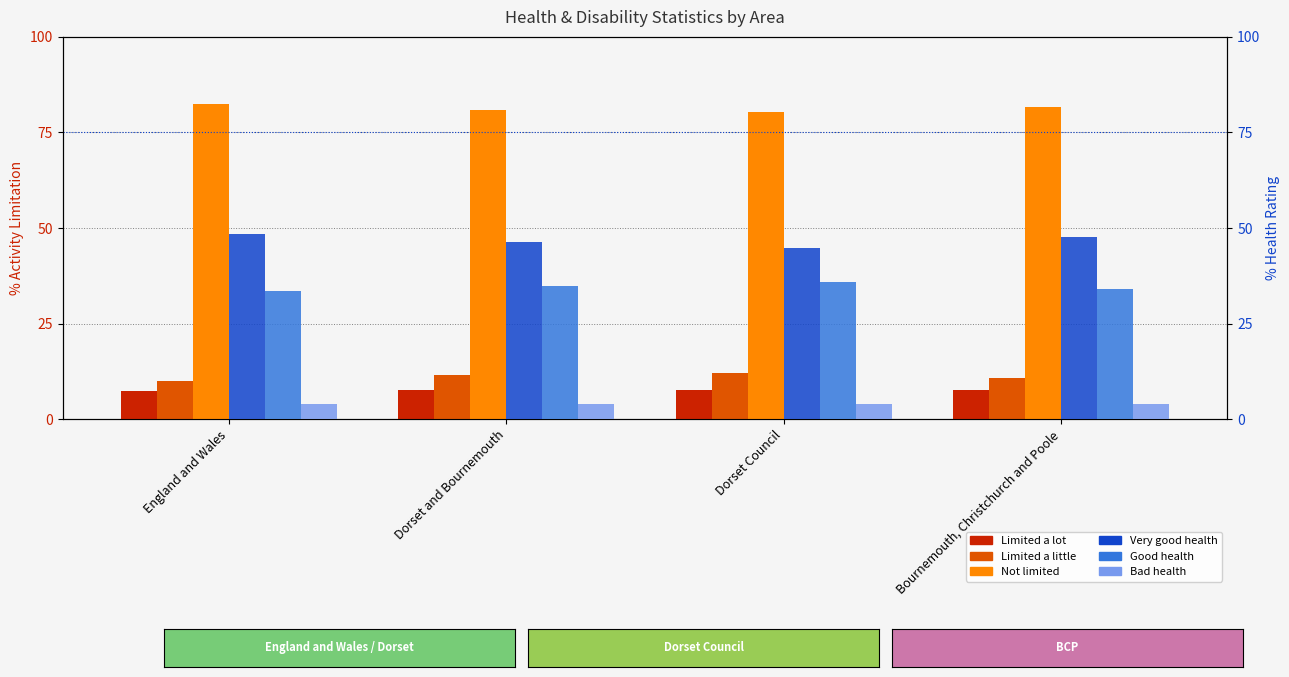

Are the bars grouped side by side (vs. stacked)?

Yes